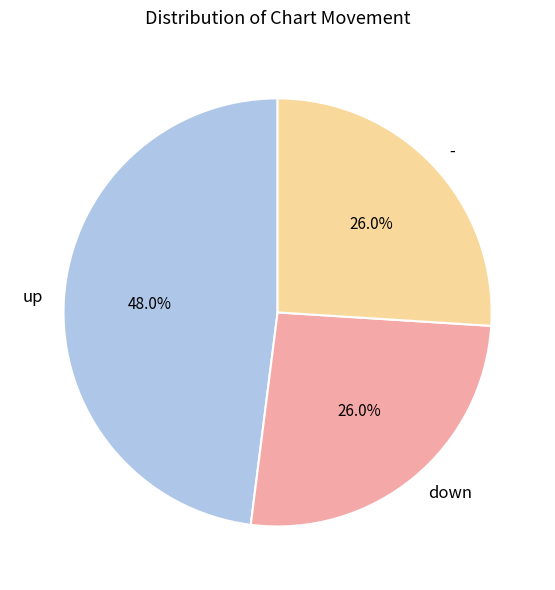

Count the number of slices in the pie.

3